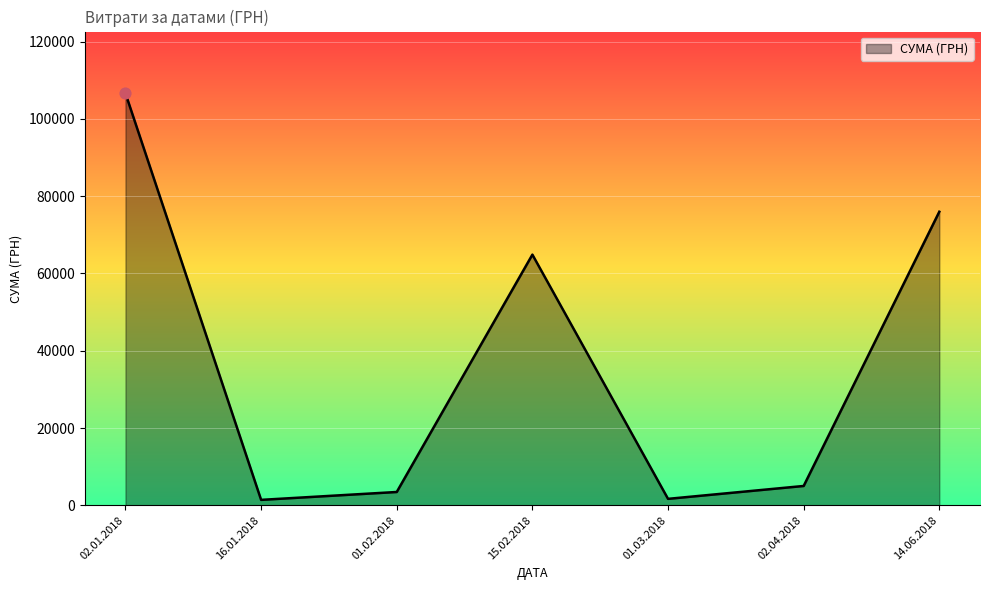

Between 02.01.2018 and 15.02.2018, which is larger?

02.01.2018